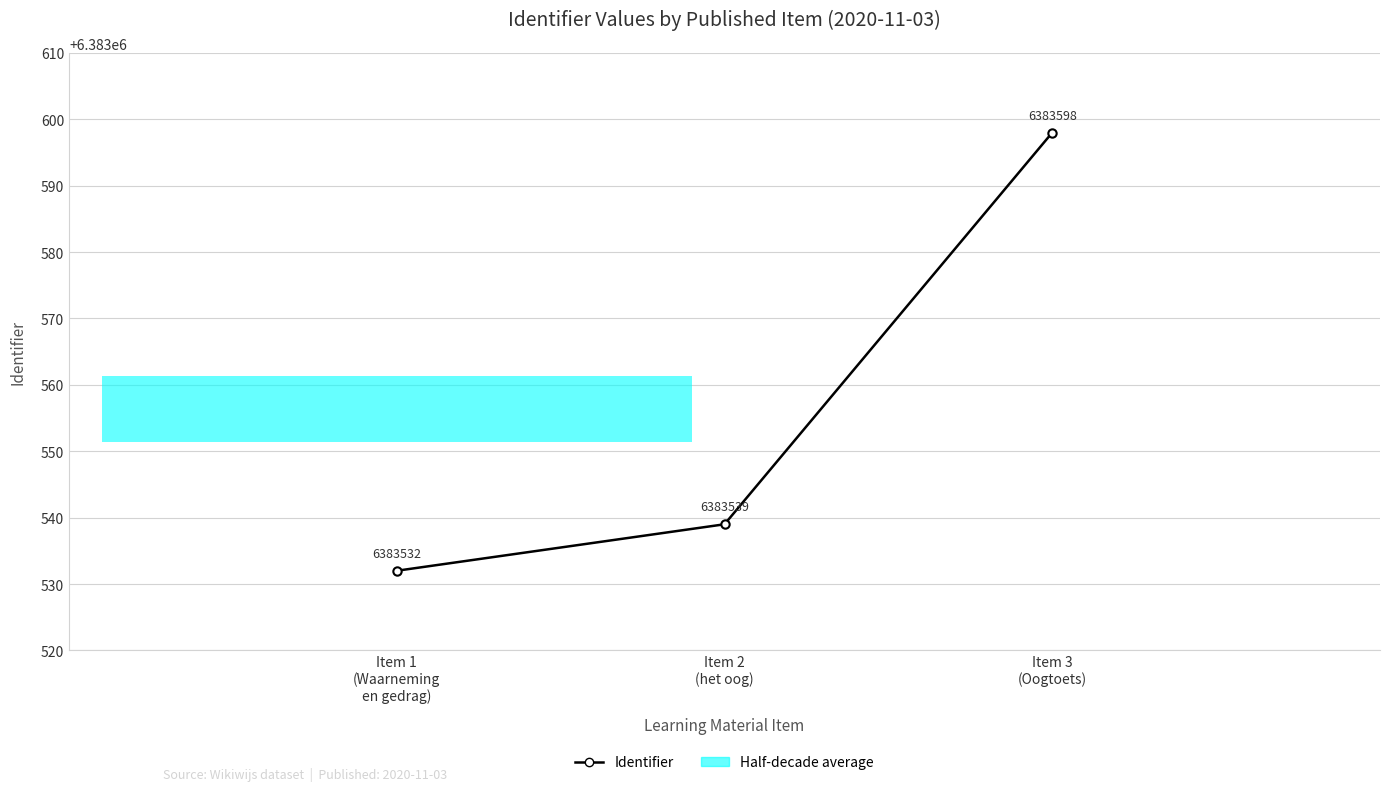

List the labels in order of value, largest first.

Item 3
(Oogtoets), Item 2
(het oog), Item 1
(Waarneming
en gedrag)